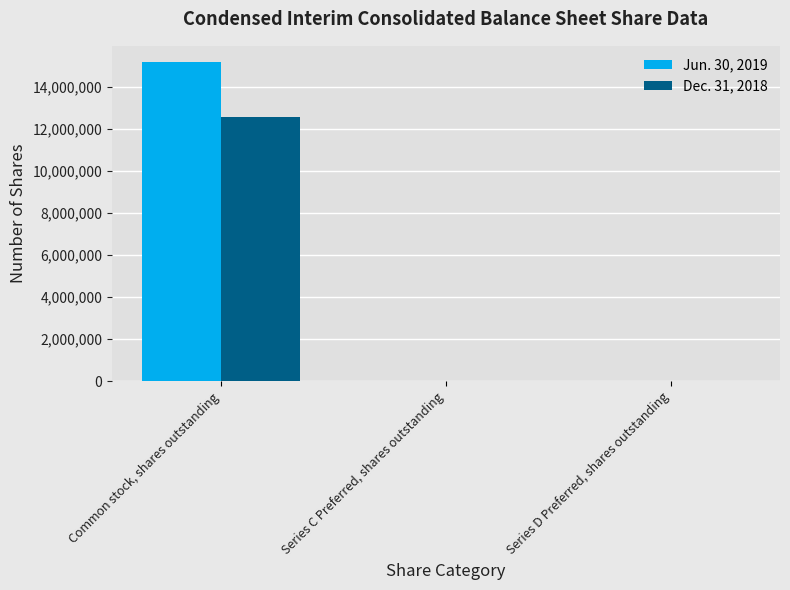

Are the bars grouped side by side (vs. stacked)?

Yes